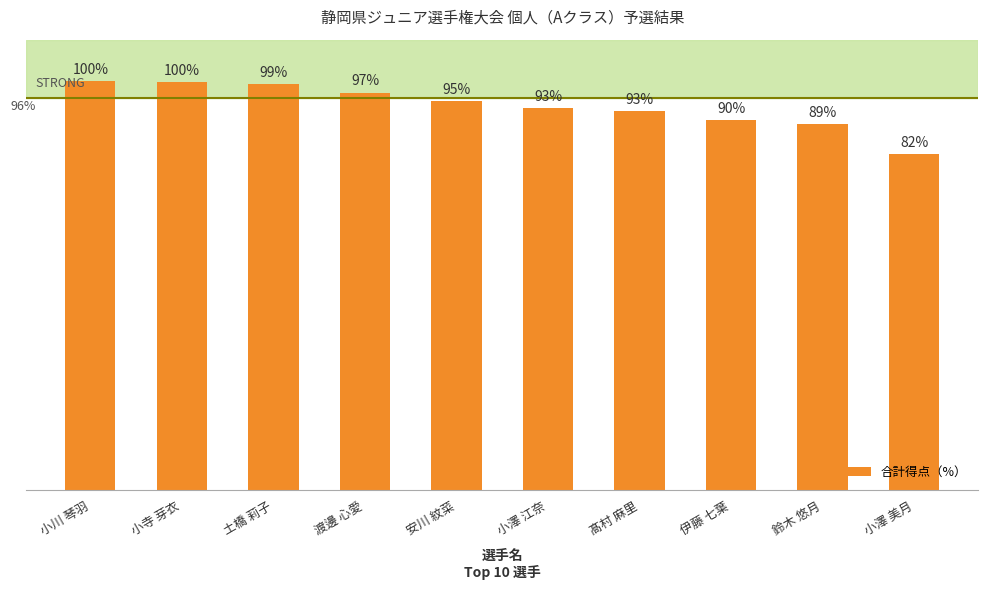

What is the value of the 8th bar from the left?

90.4